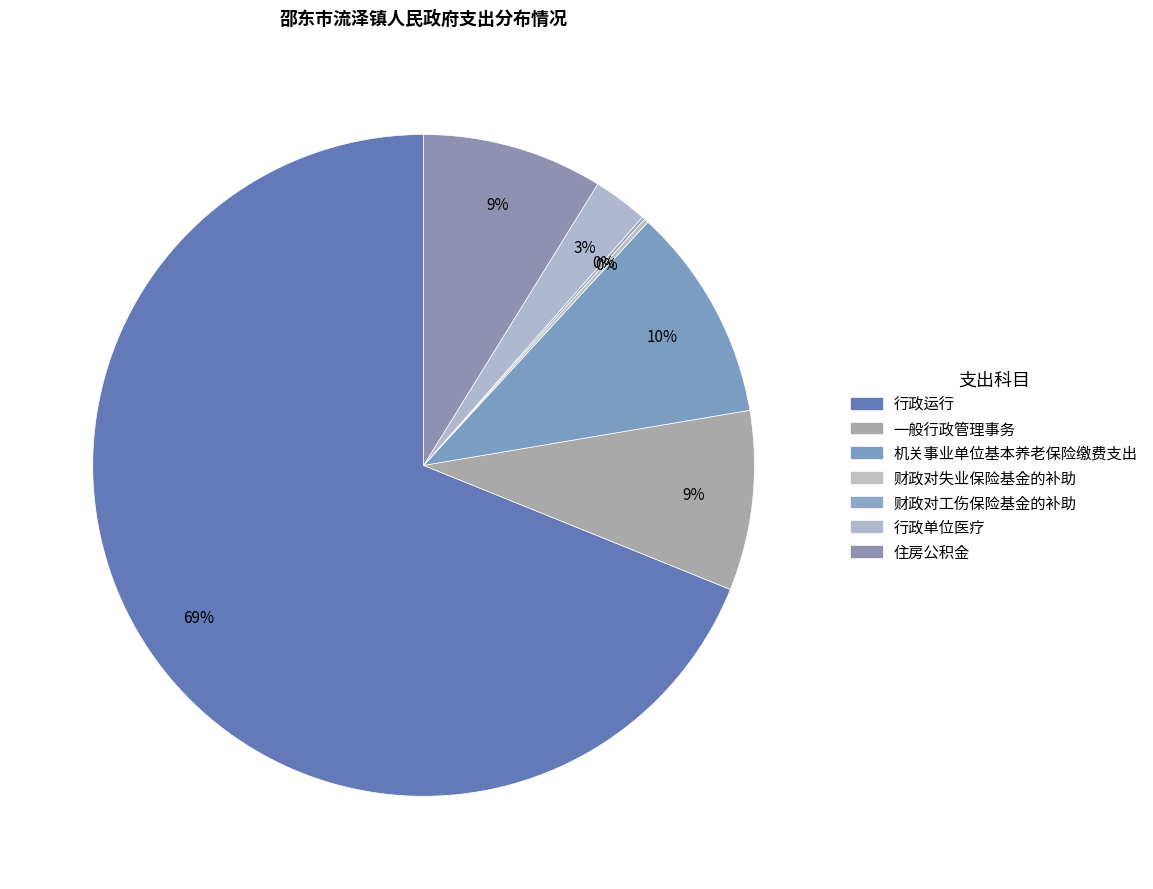

What is the largest slice in the pie chart?

行政运行